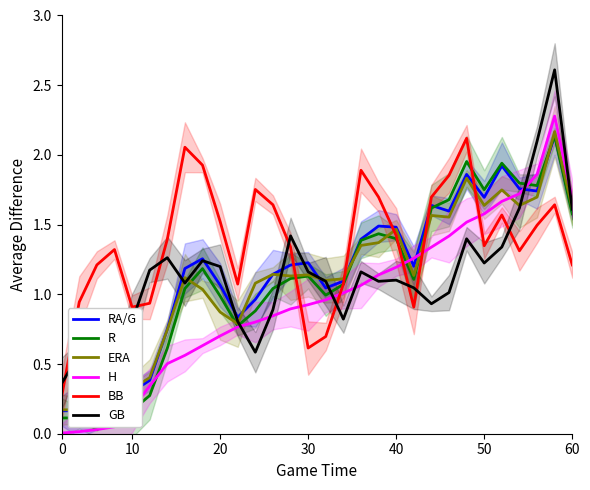

Is the value of ERA at 20 greater than the value of H at 16?

No